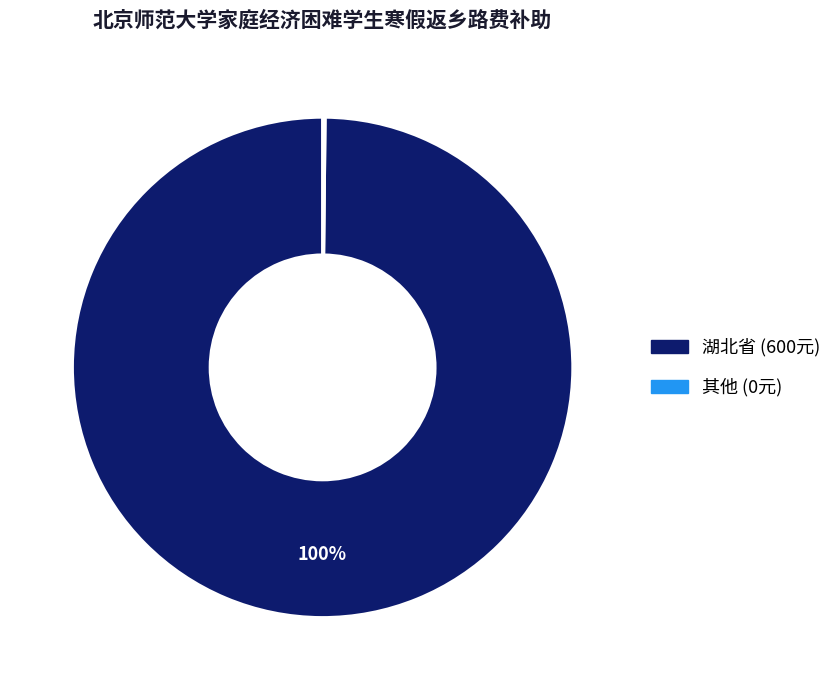

Does any single category account for the majority?

Yes